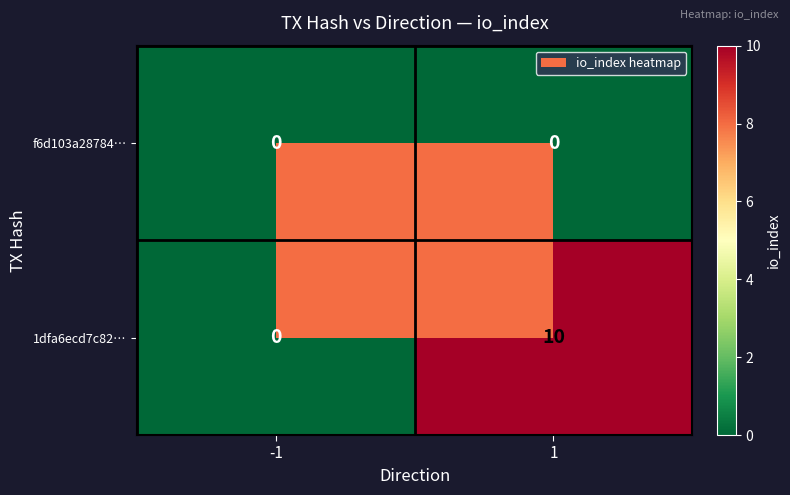

The value of f6d103a28784… at -1 is 0. True or false?

True